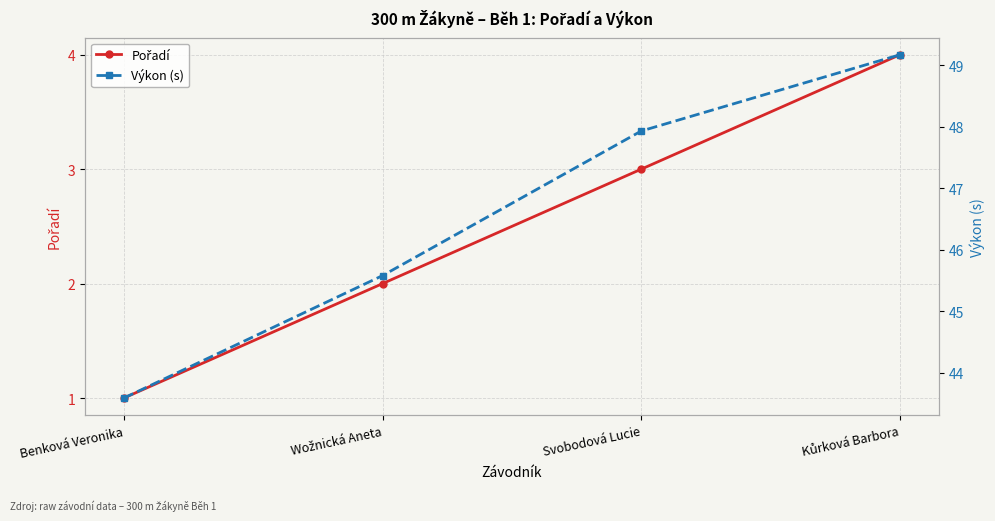

What is the total value across all series at Wožnická Aneta?

47.6